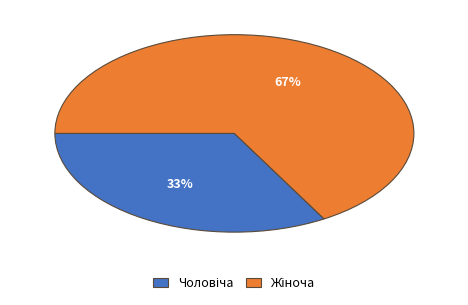

Is there any slice that represents more than half of the pie?

Yes